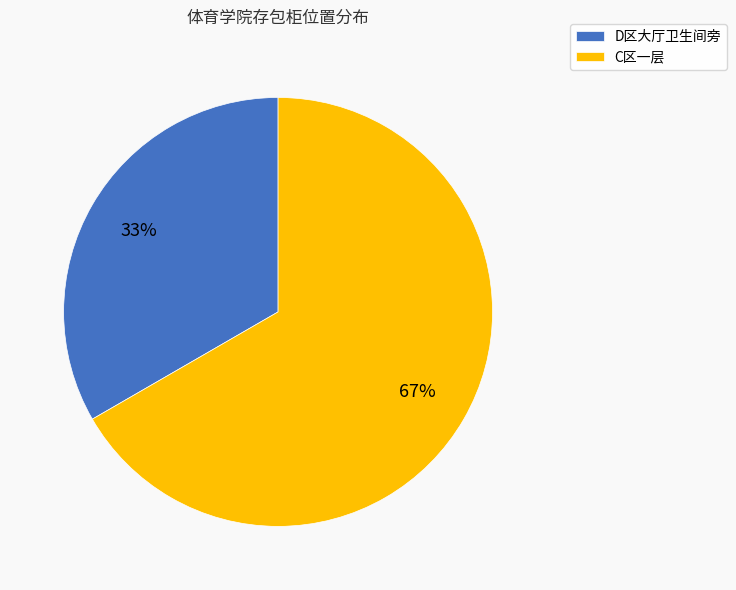

Do D区大厅卫生间旁 and C区一层 together represent more than half of the pie?

Yes